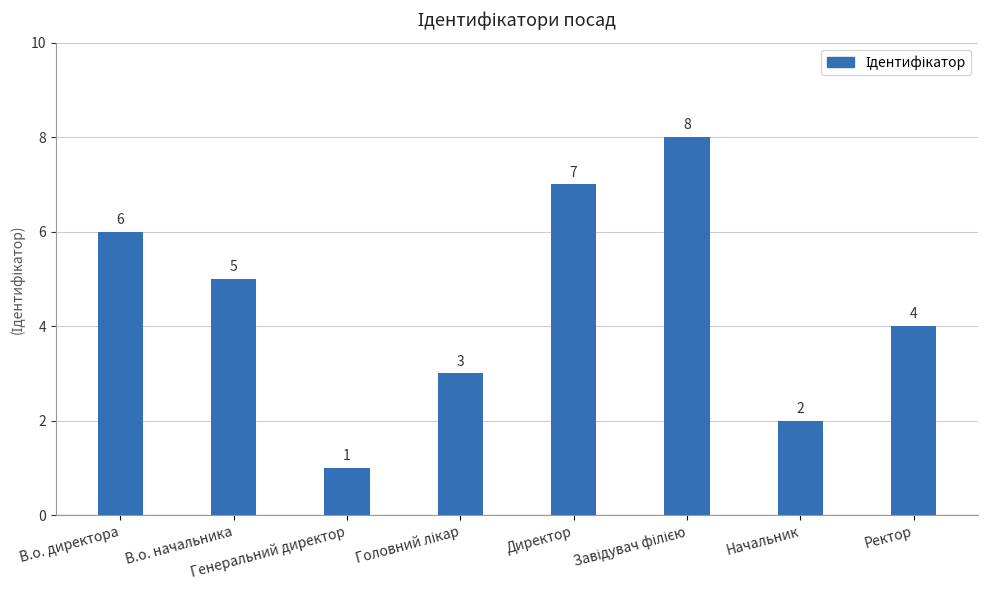

The chart shows a value of 12 at Директор. True or false?

False